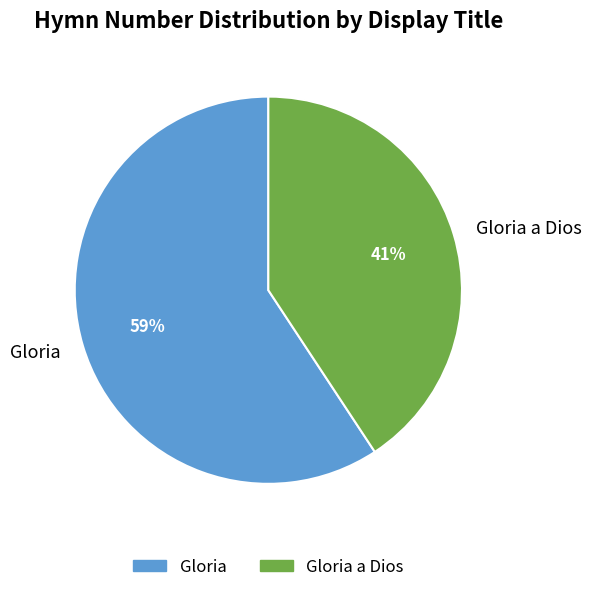

Is there any slice that represents more than half of the pie?

Yes